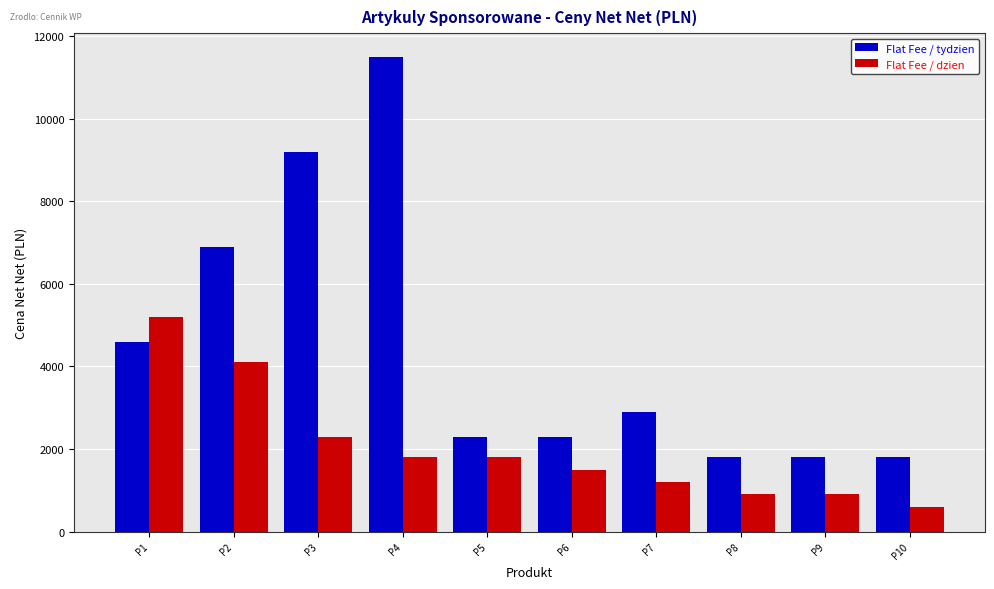

Which series has the largest total across all categories?

Flat Fee / tydzien